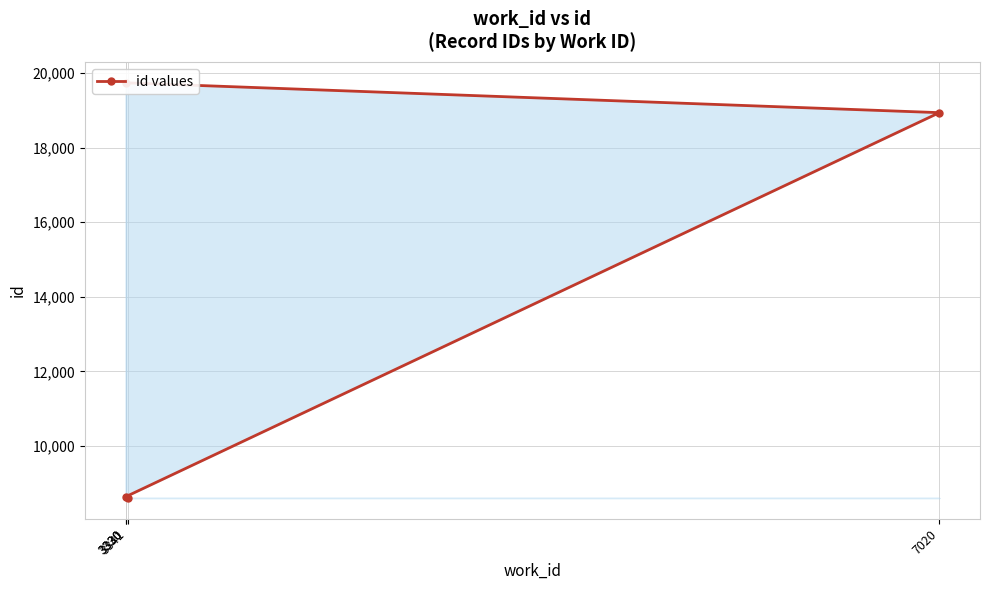

Reading left to right, transcribe all the data shown in this chart.

3341=8612	3330=8644	7020=18934	3330=19734